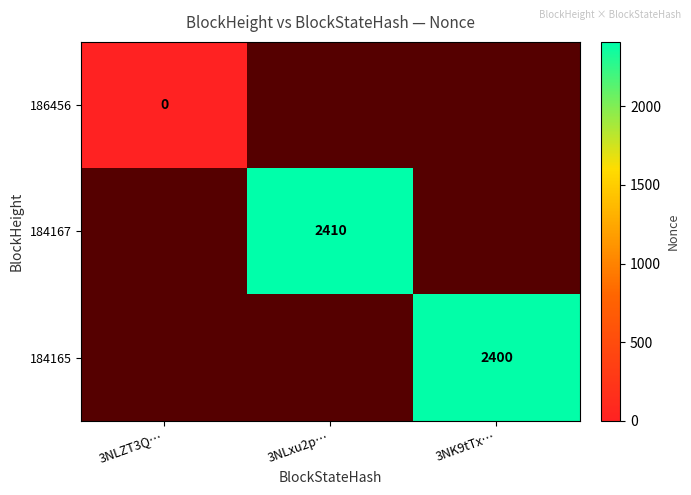

Is the value of 184165 at 3NK9tTx… greater than the value of 184167 at 3NLxu2p…?

No